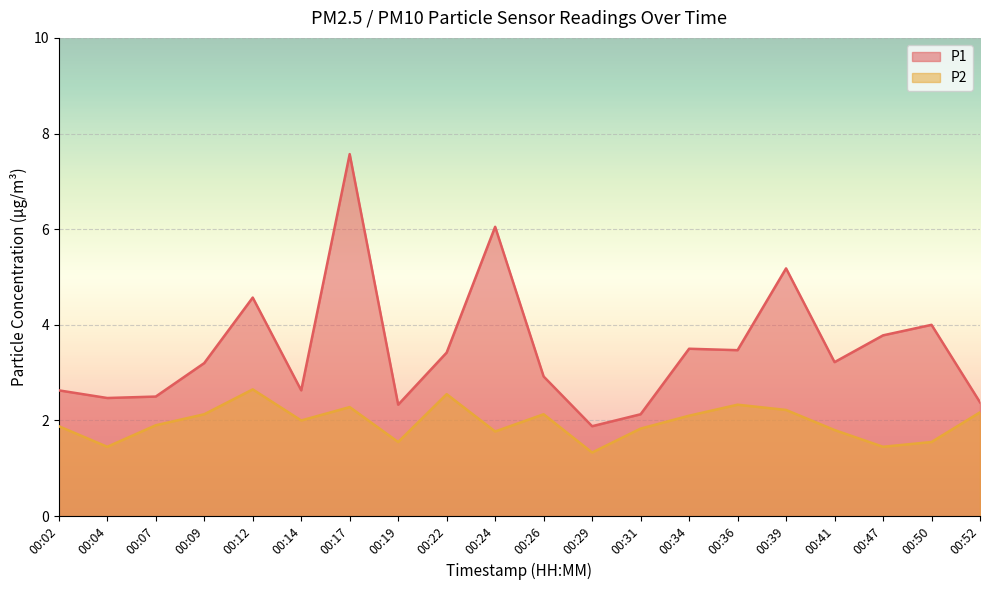

Reading left to right, extract all data points from this chart.

P1: 2.6	2.5	2.5	3.2	4.6	2.6	7.6	2.3	3.4	6.0	2.9	1.9	2.1	3.5	3.5	5.2	3.2	3.8	4.0	2.4
P2: 1.9	1.4	1.9	2.1	2.6	2.0	2.3	1.6	2.5	1.8	2.1	1.3	1.8	2.1	2.3	2.2	1.8	1.4	1.6	2.2